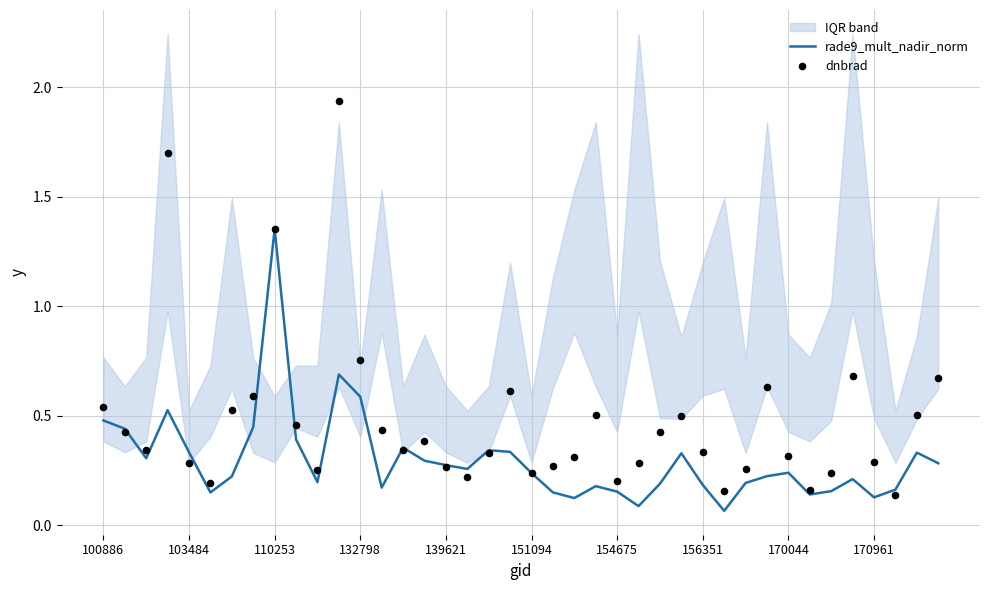

Which series contains the highest Y value?

dnbrad